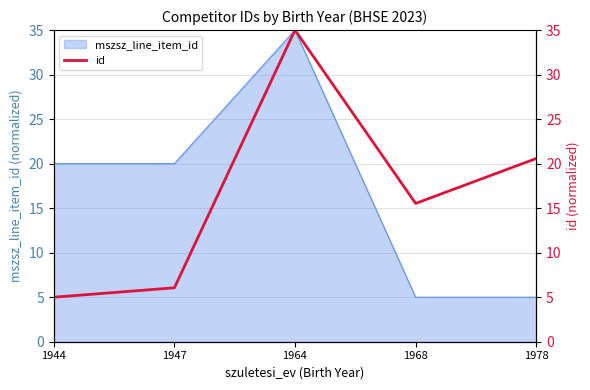

How many points are higher than both their immediate neighbors (excluding endpoints)?

1